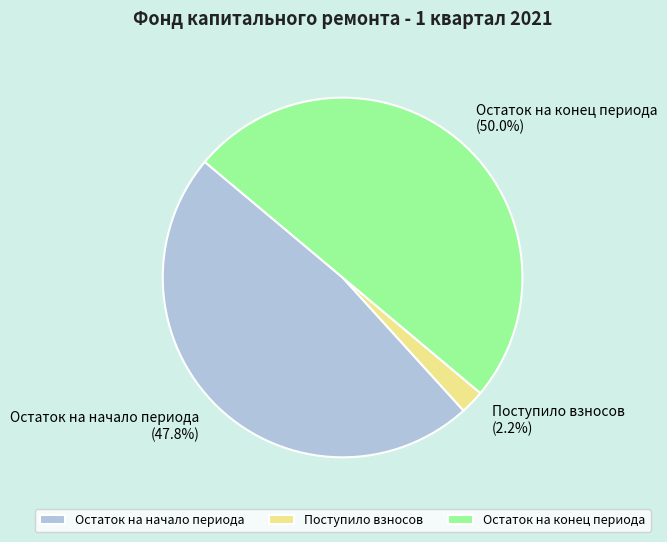

How much of the chart is everything except Остаток на начало периода?

52.2%